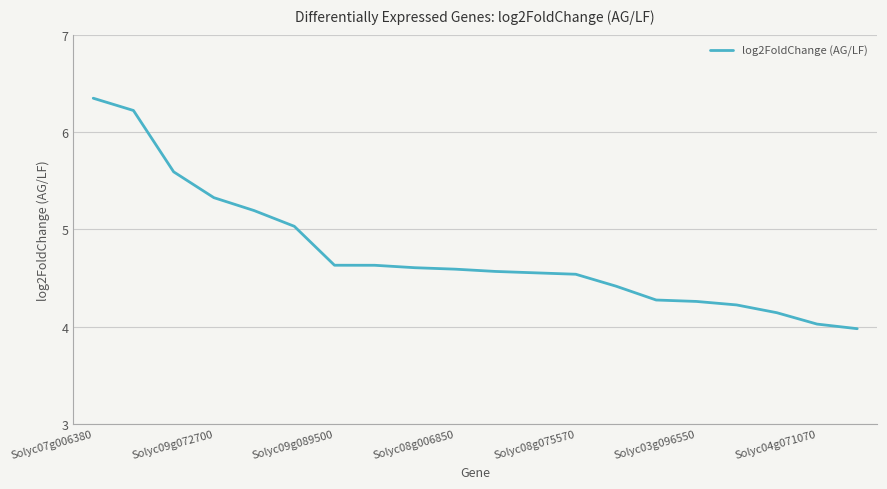

What is the difference between the maximum and minimum values?

2.4